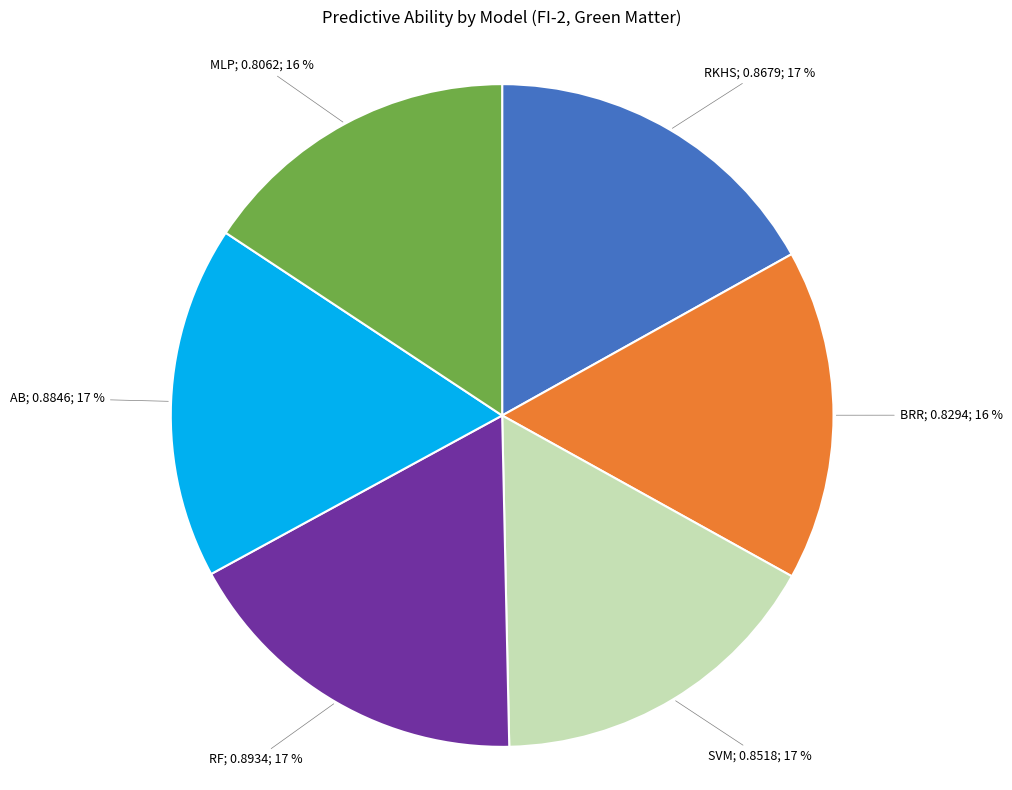

Does any single category account for the majority?

No